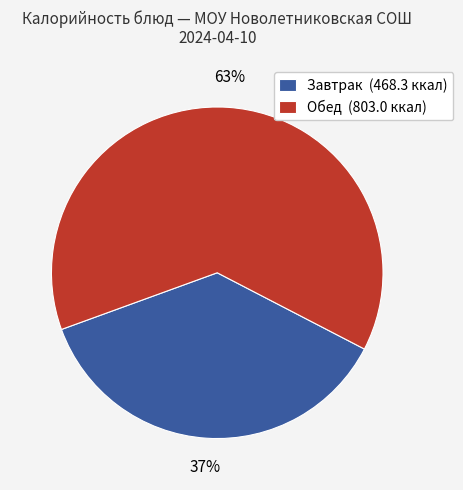

Is the sum of Завтрак (468.3 ккал) and Обед (803.0 ккал) greater than half?

Yes